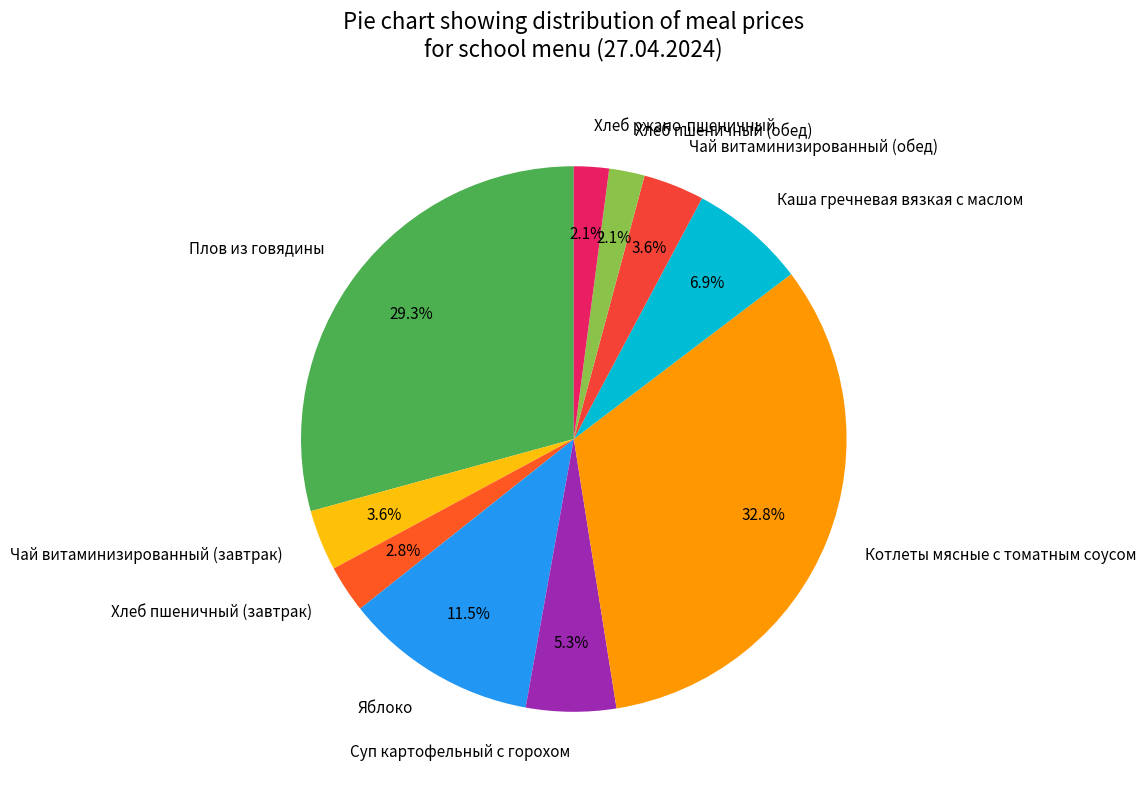

Does Хлеб ржано-пшеничный account for over 50% of the chart?

No